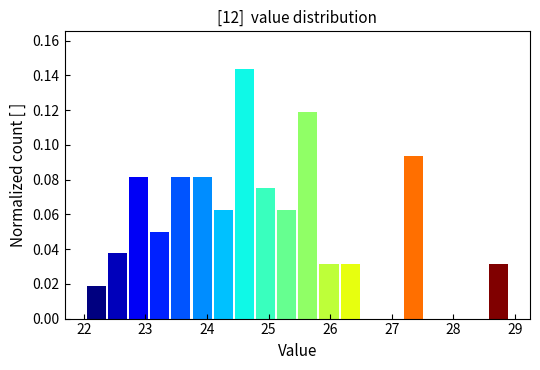

Around what value on the x-axis is the tallest bar? Give the approximate position of its centre, as read against the axis.

24.6